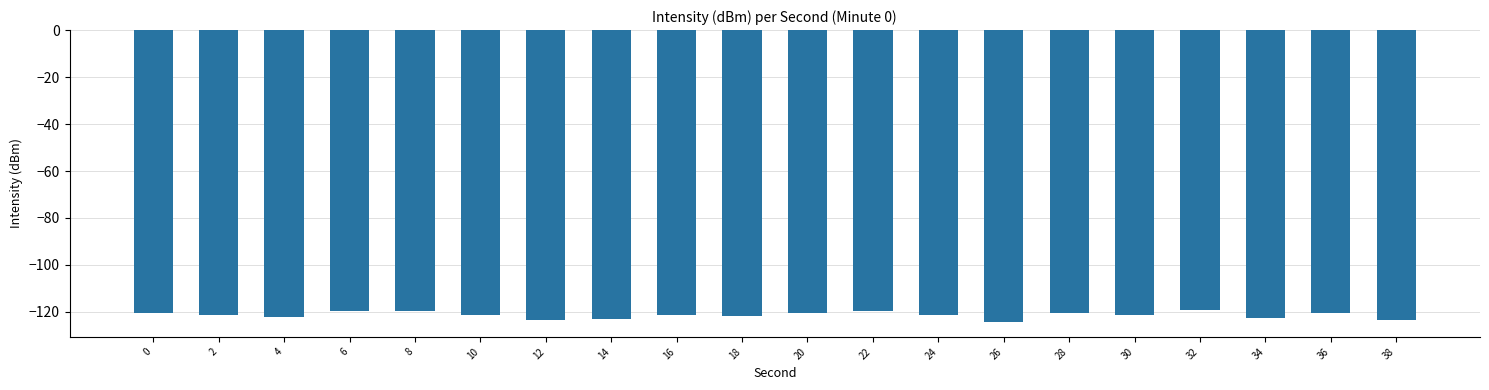

What is the average value?

-121.4